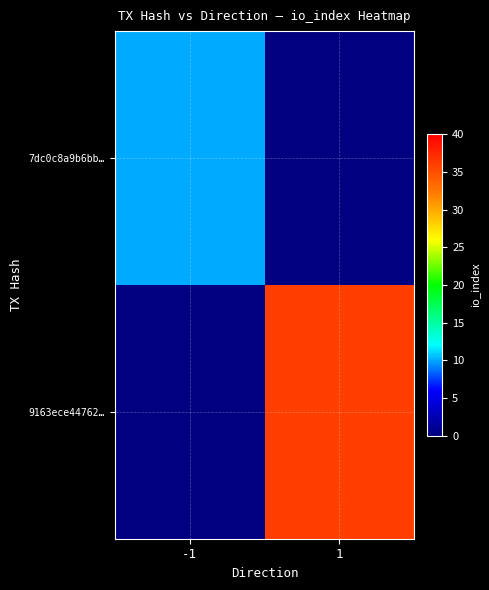

How many categories are shown in the chart?

2